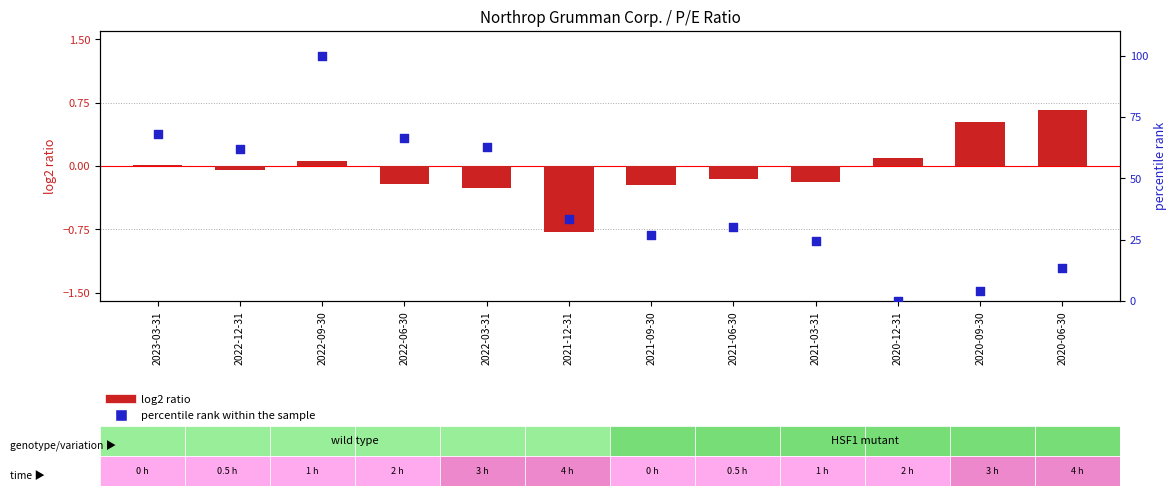

Is the value of percentile rank within the sample at 2022-09-30 greater than the value of log2 ratio at 2023-03-31?

Yes